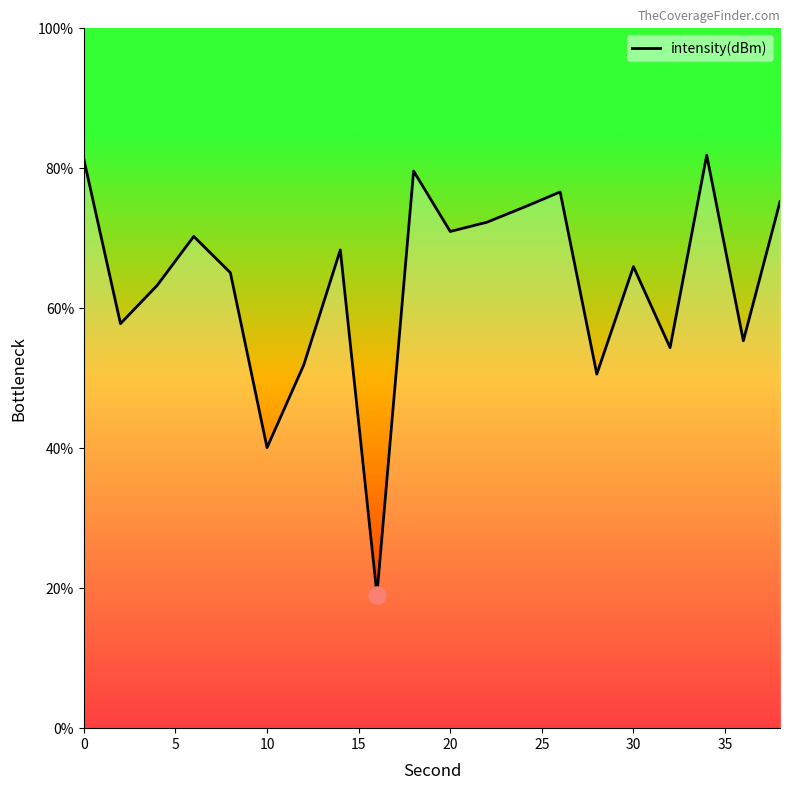

What is the greatest value displayed?

81.9